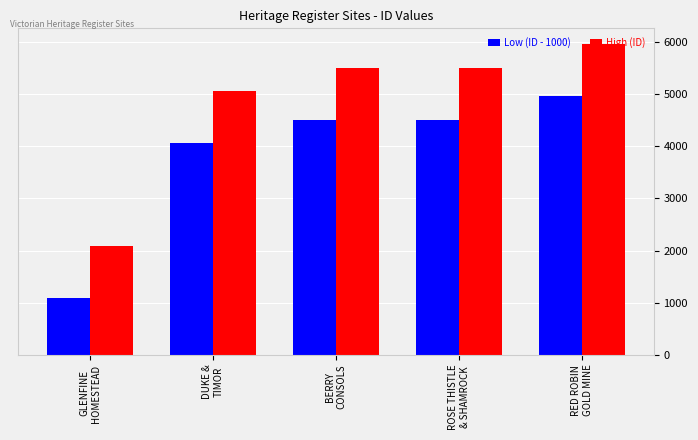

How many data points does each series have?

5